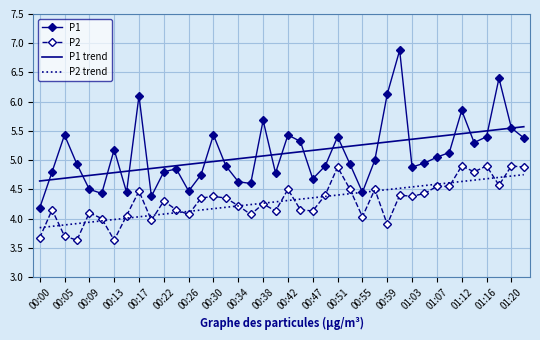

Which series has the largest range (max minus min)?

P1